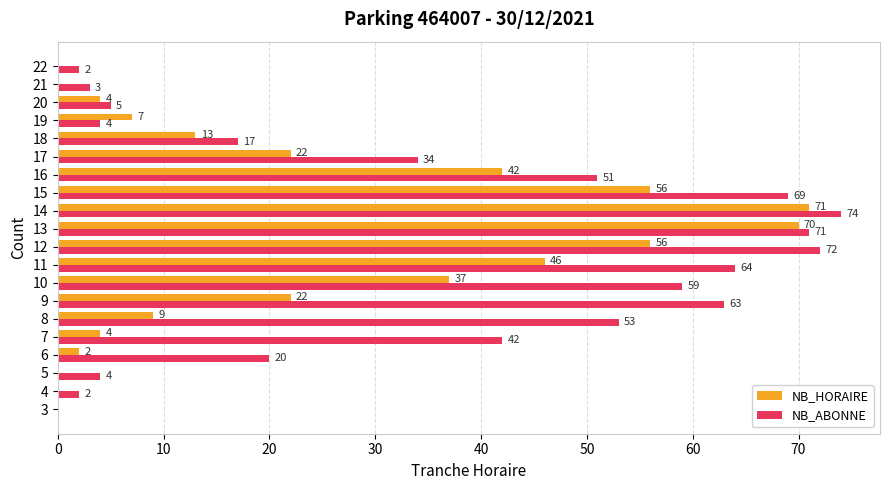

At which category is the sum across all series the highest?

14